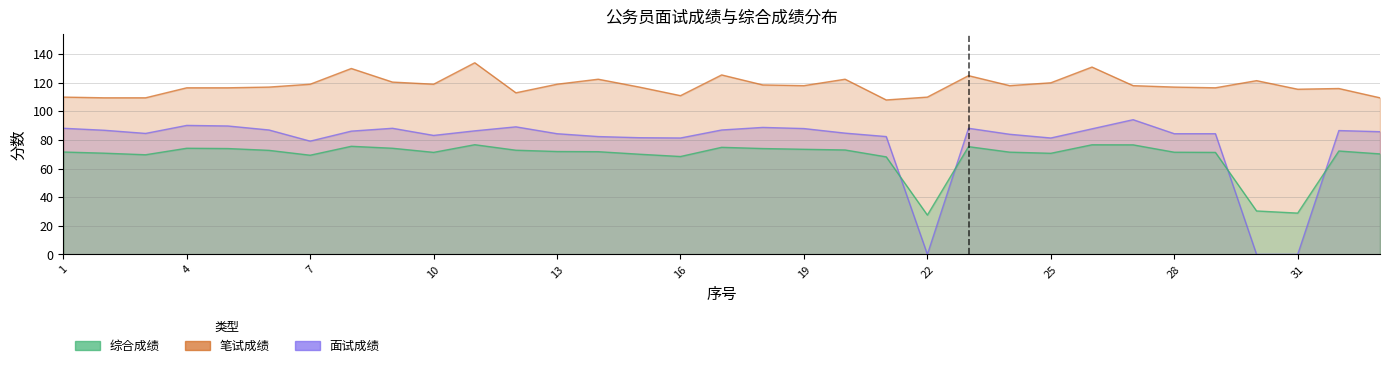

Rank the series by their maximum value, from highest to lowest.

笔试成绩, 面试成绩, 综合成绩